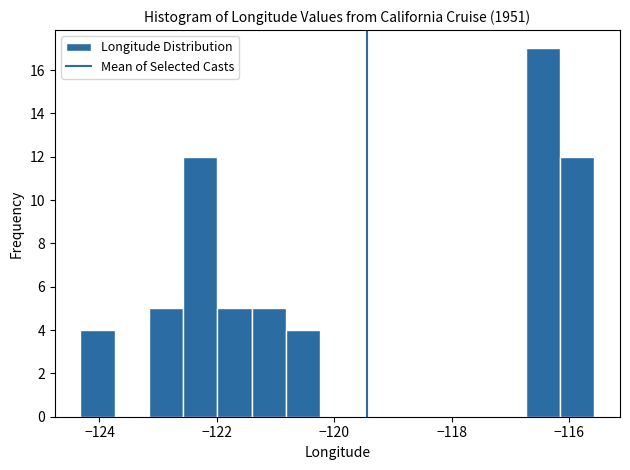

Around what value on the x-axis is the tallest bar? Give the approximate position of its centre, as read against the axis.

-116.4